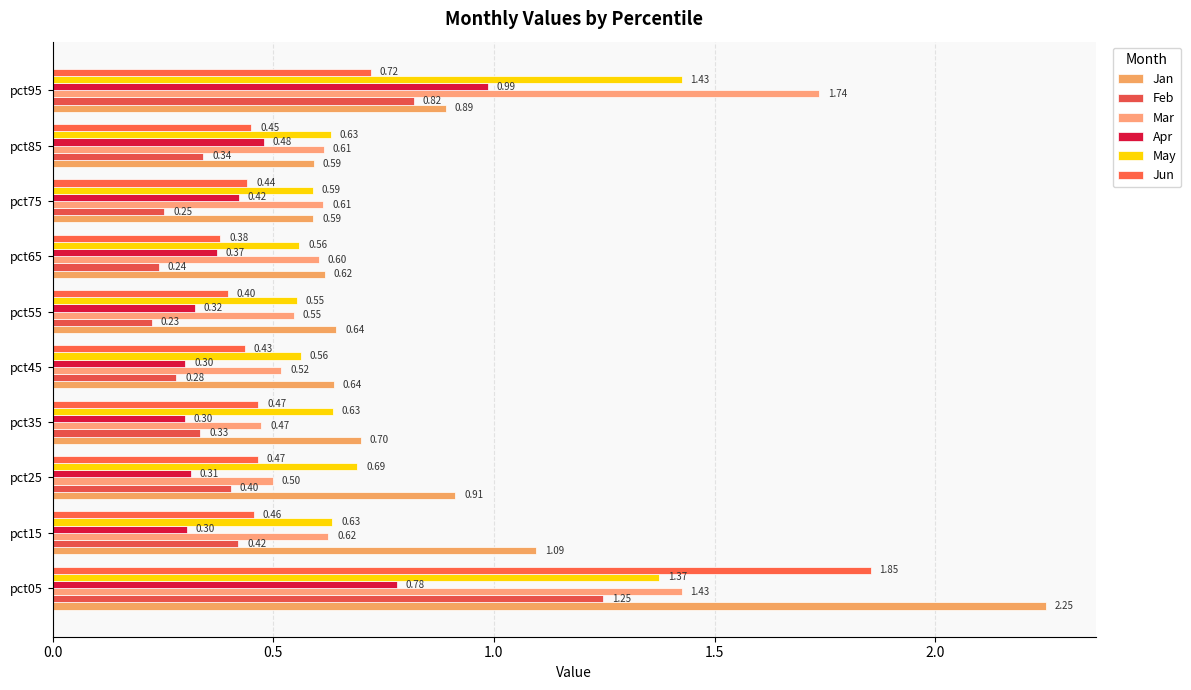

Which series has the largest range (max minus min)?

Jan